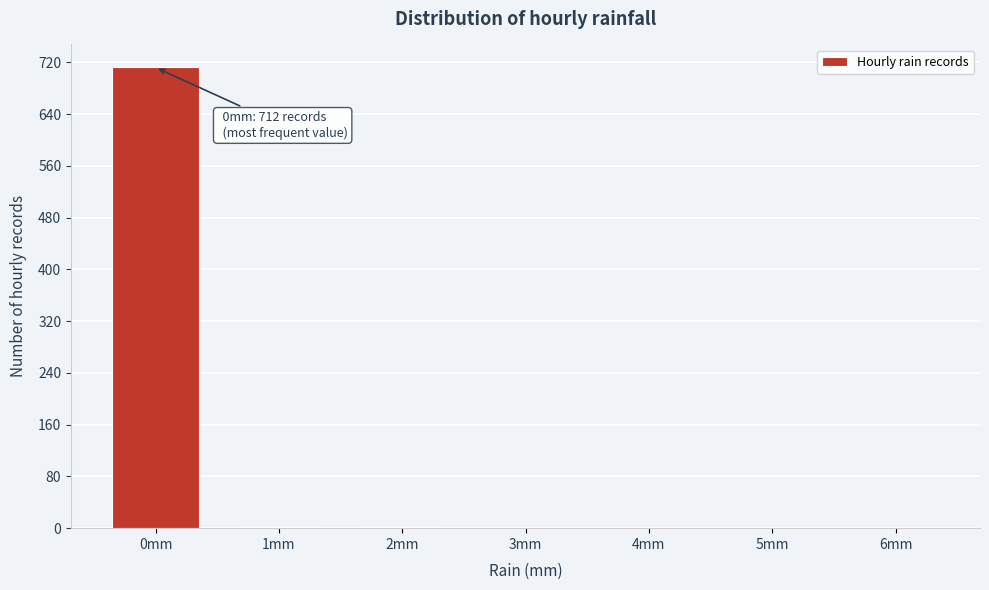

The chart shows a value of 712 at 0mm. True or false?

True